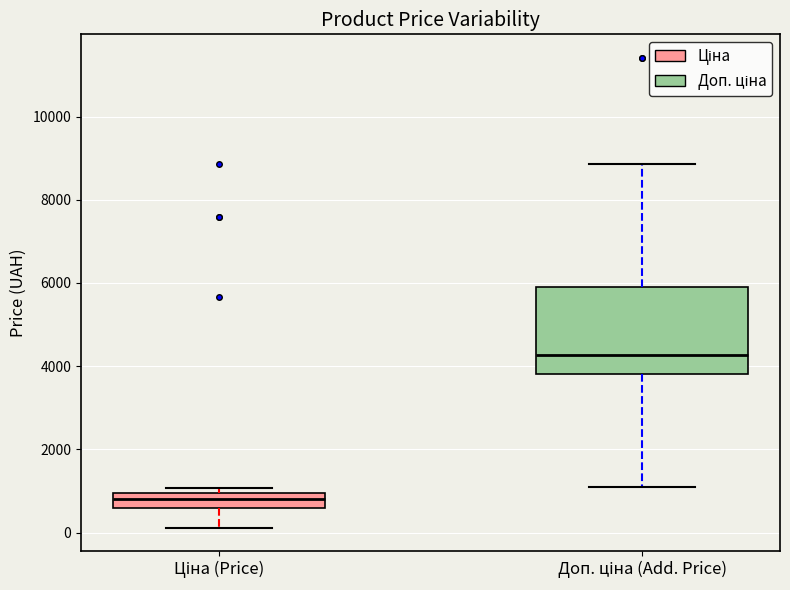

Where is the upper edge of the box for Доп. ціна (Add. Price) on the y-axis? The values are not printed on the chart, so give them approximately, as read against the axis.

5800